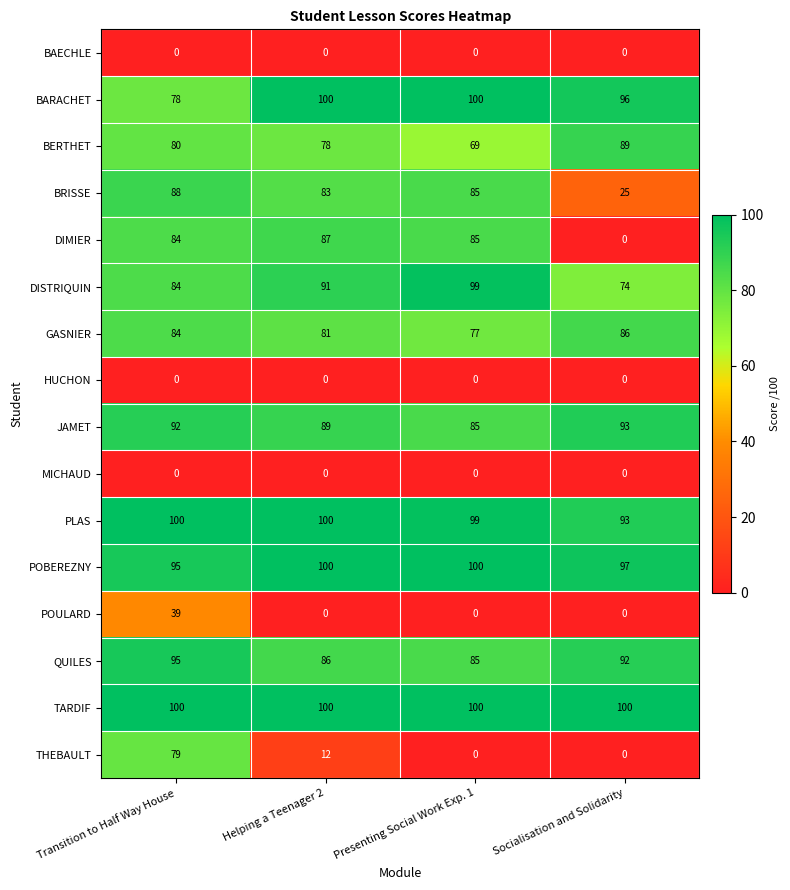

Count the POULARD values in the range 0 to 39.

4